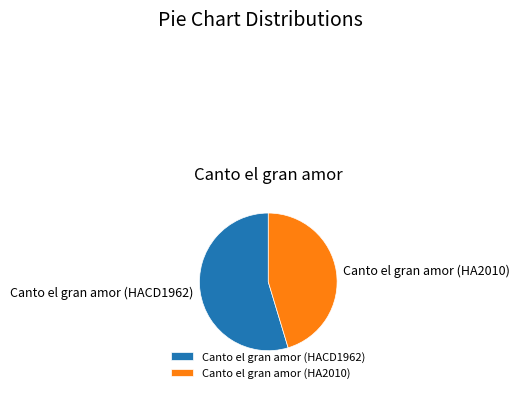

Which category has the smallest portion of the pie?

Canto el gran amor (HA2010)